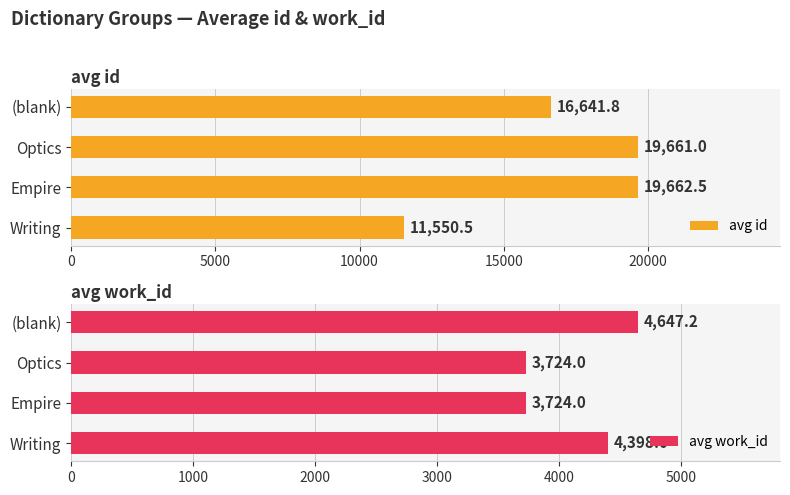

How many bars are there in total?

8